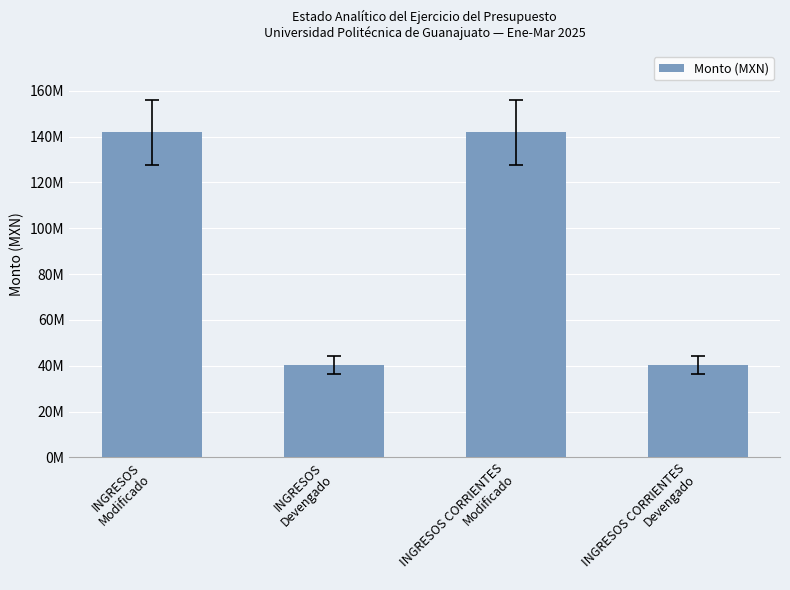

Which category has the highest value across all series?

INGRESOS
Modificado